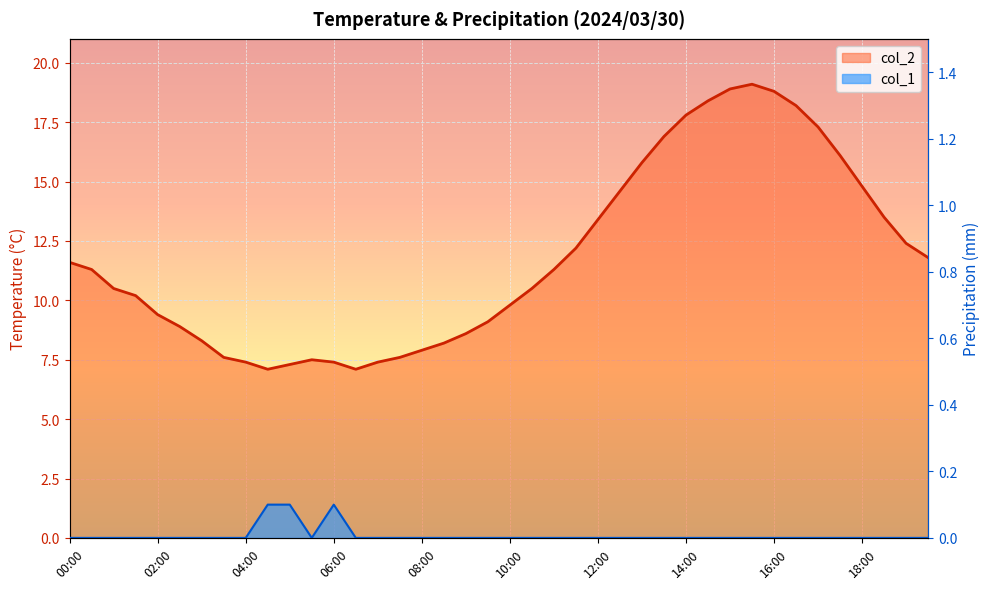

How many series are shown in this chart?

2